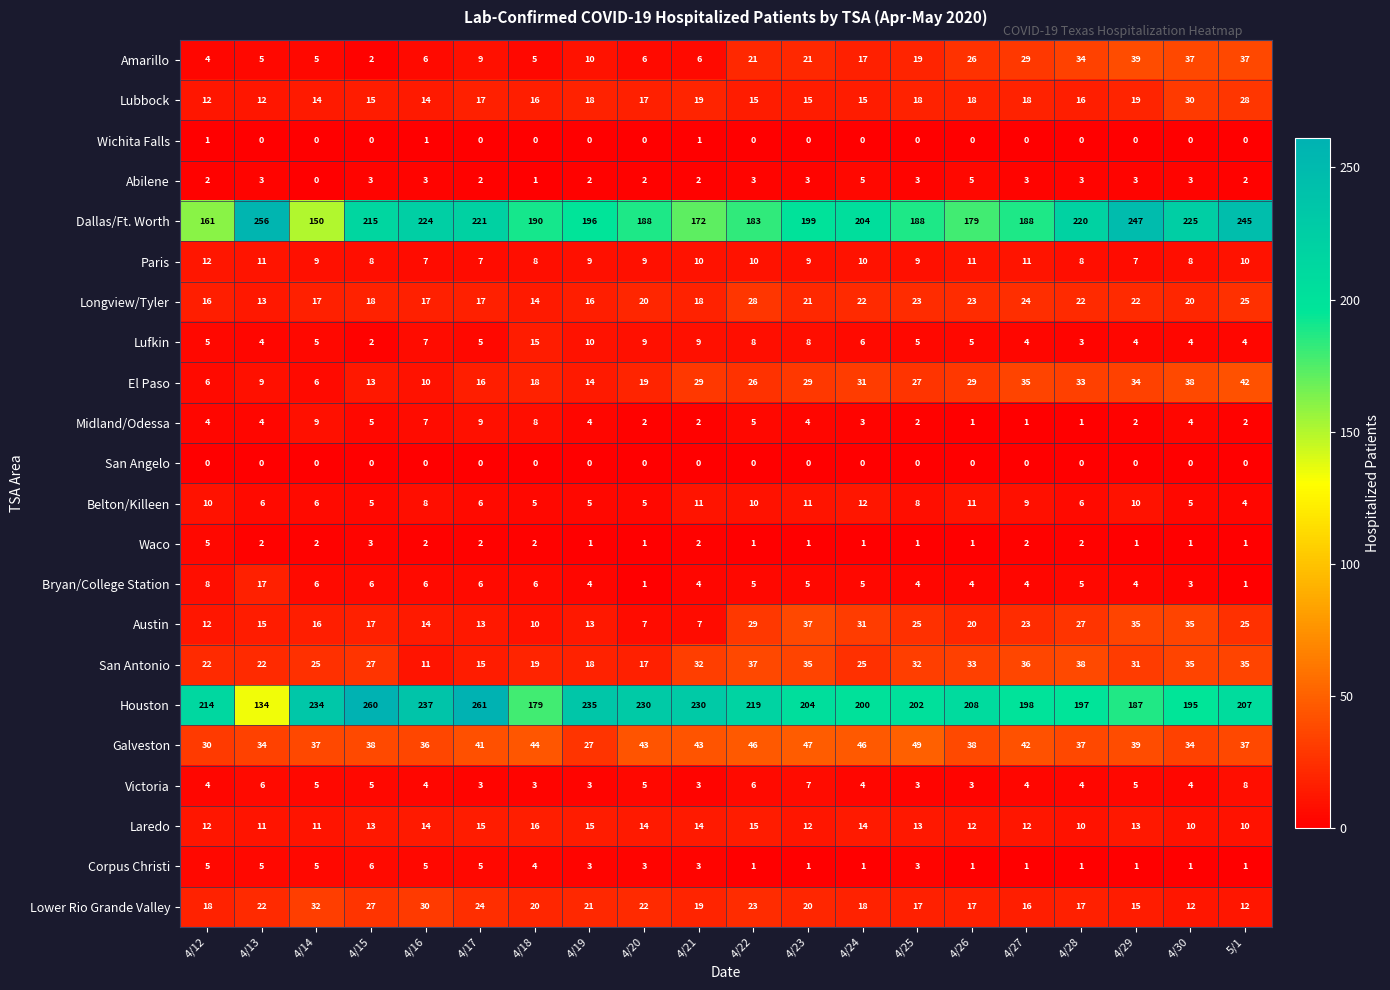

What value does the Lubbock series have at 4/24, to the nearest 10?

20